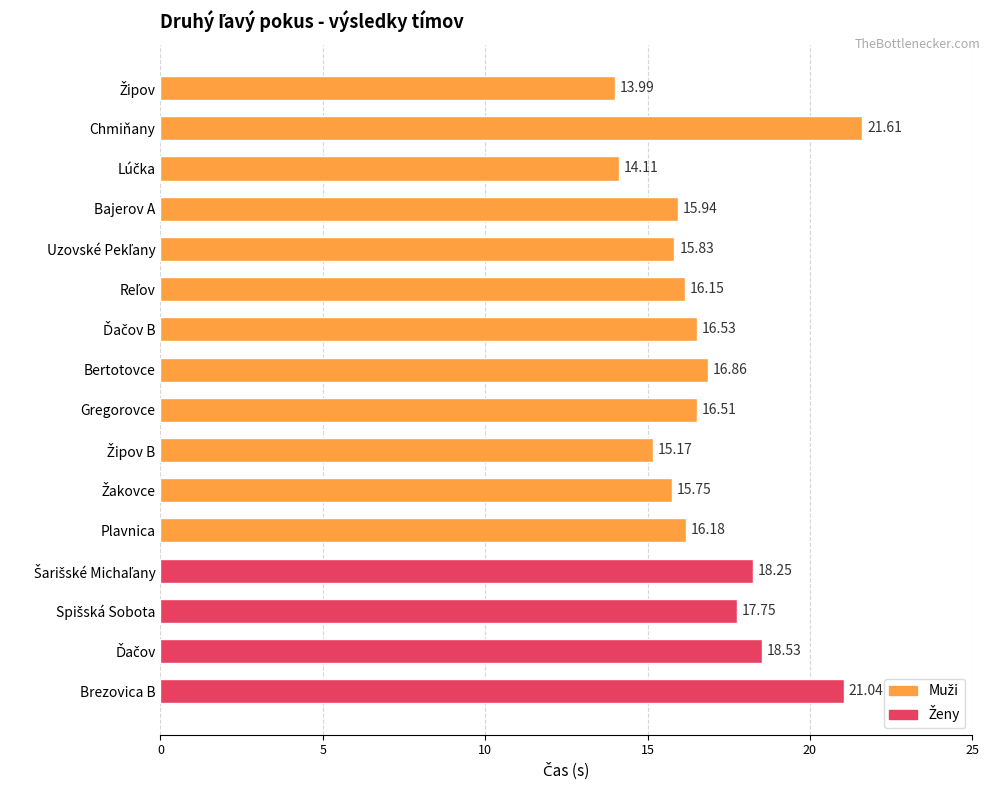

How many values exceed 16?

10